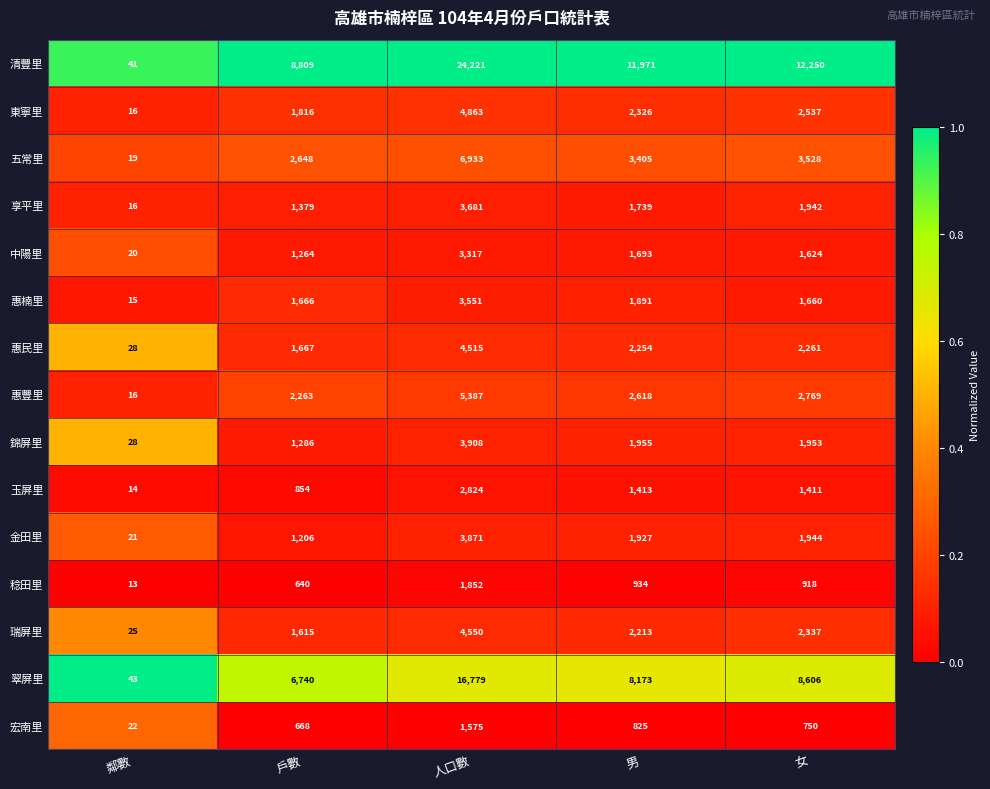

At which label does 稔田里 first exceed 918?

人口數